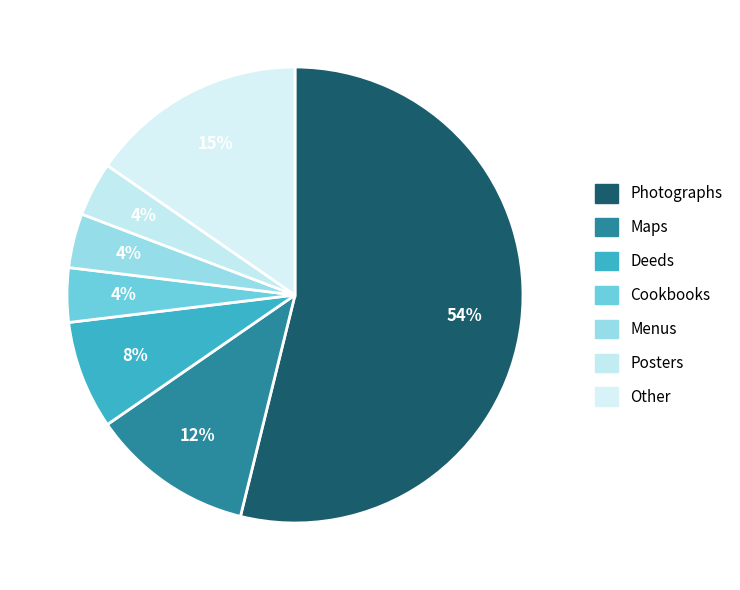

Which has a higher value, Menus or Posters?

Menus